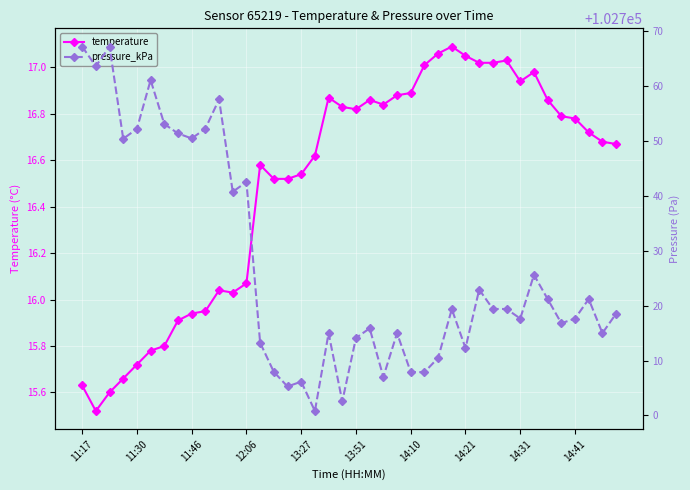

What is the difference between the highest and lowest values at 15?

102688.8